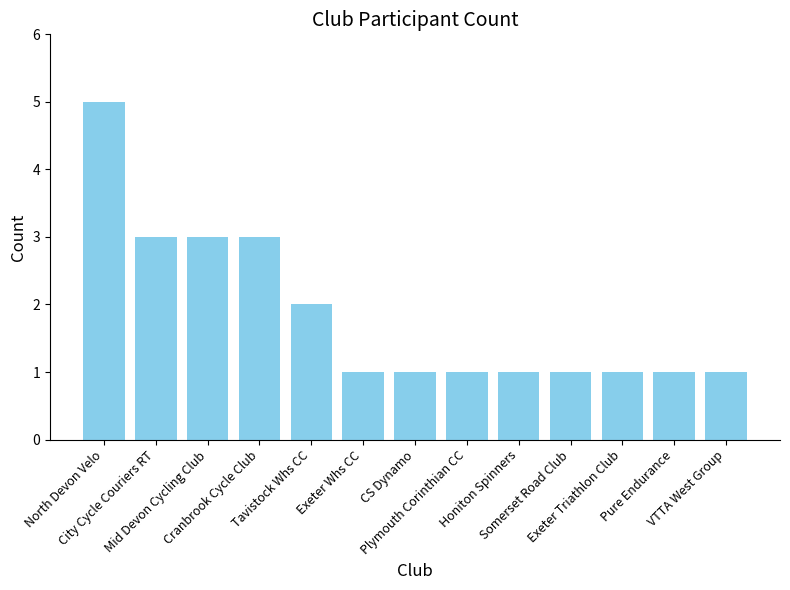

Read the value at Honiton Spinners.

1